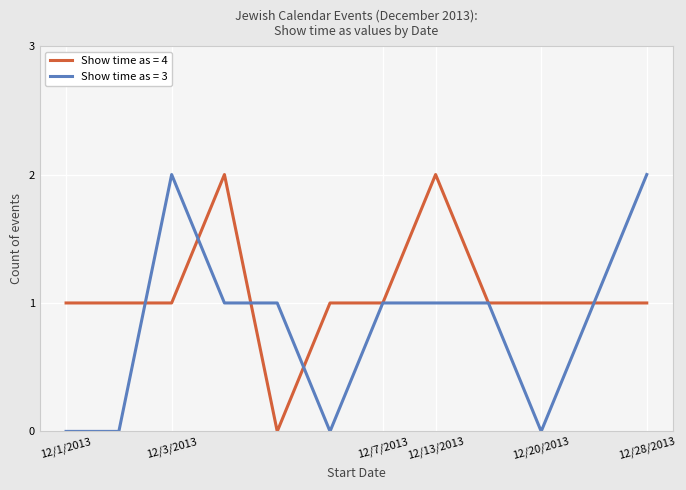

Which series has the largest total across all categories?

Show time as = 4